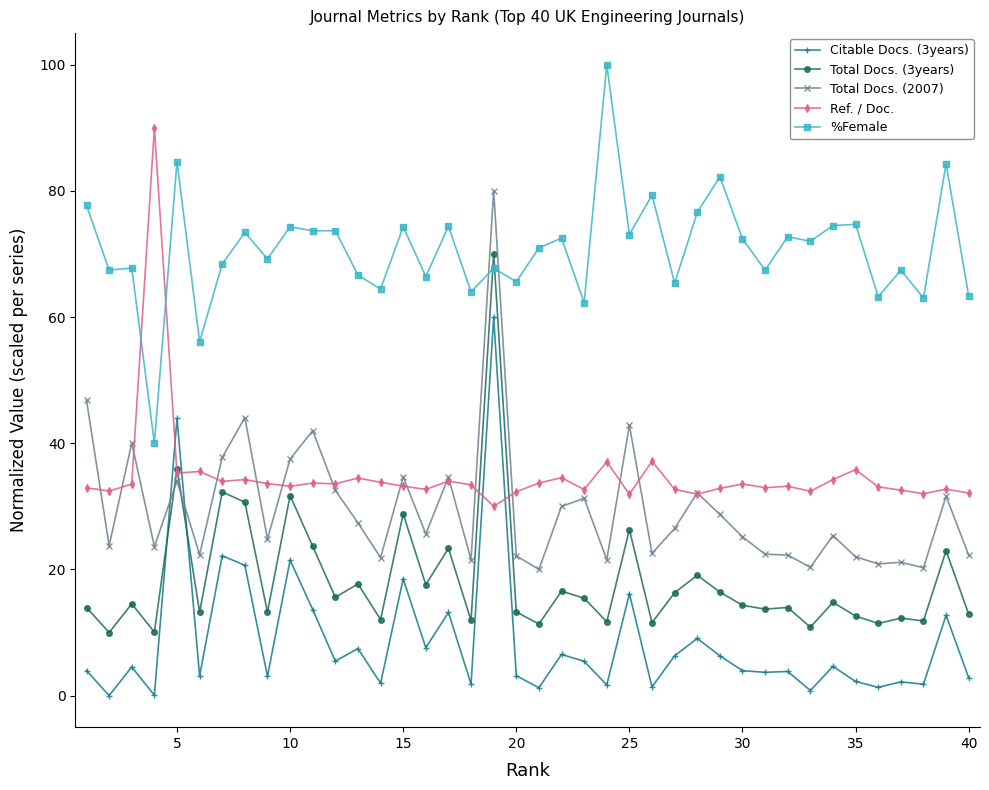

True or false: Total Docs. (2007) and Citable Docs. (3years) cross at least once.

True